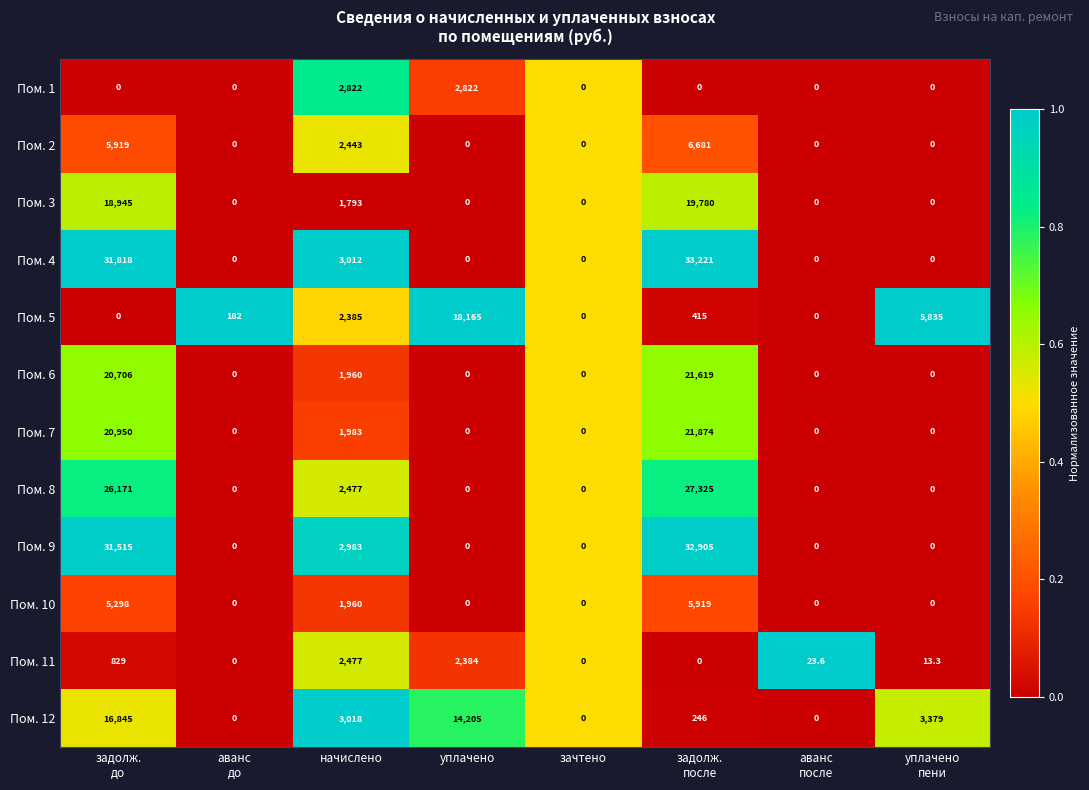

What is the highest value of the Пом. 8 series?

27325.0